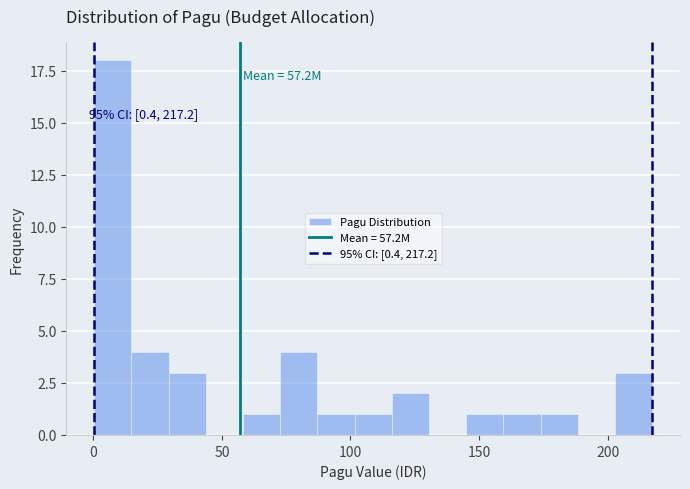

Read against the x-axis, roughly where is the centre of the tallest bar?

10